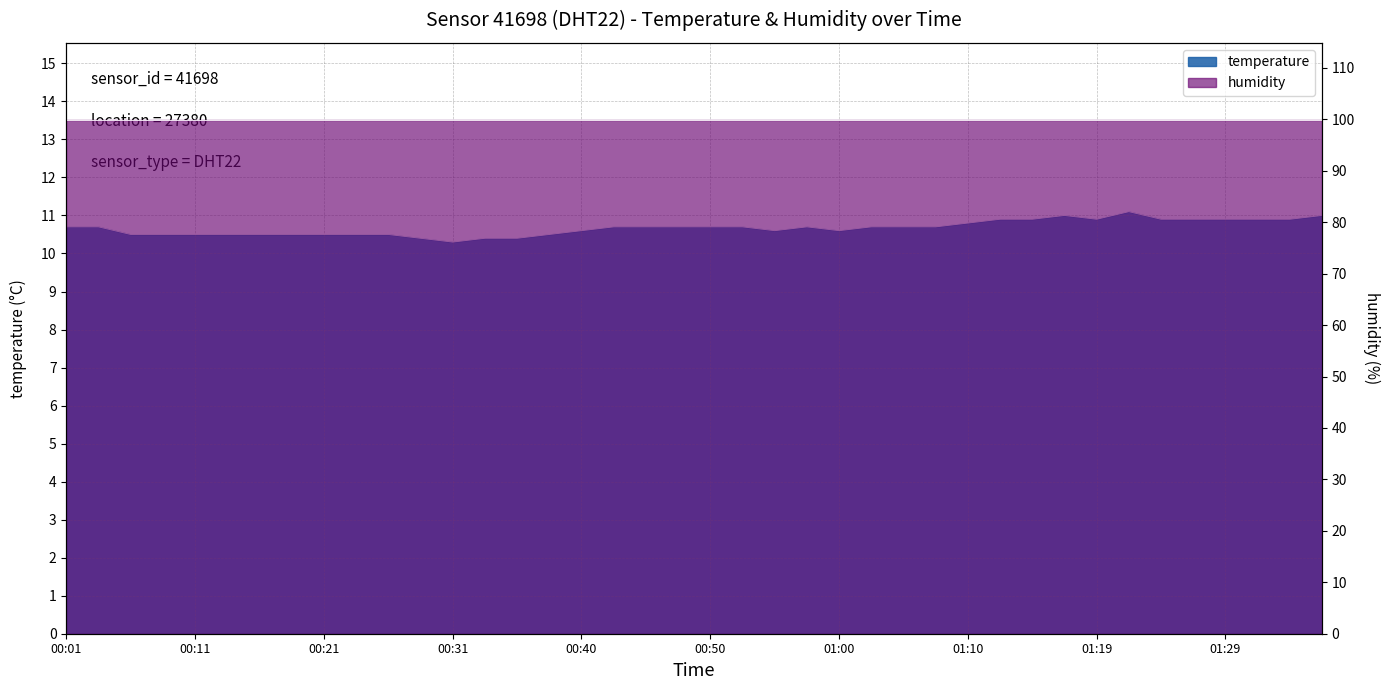

What is the difference between the maximum and second lowest values?

0.7